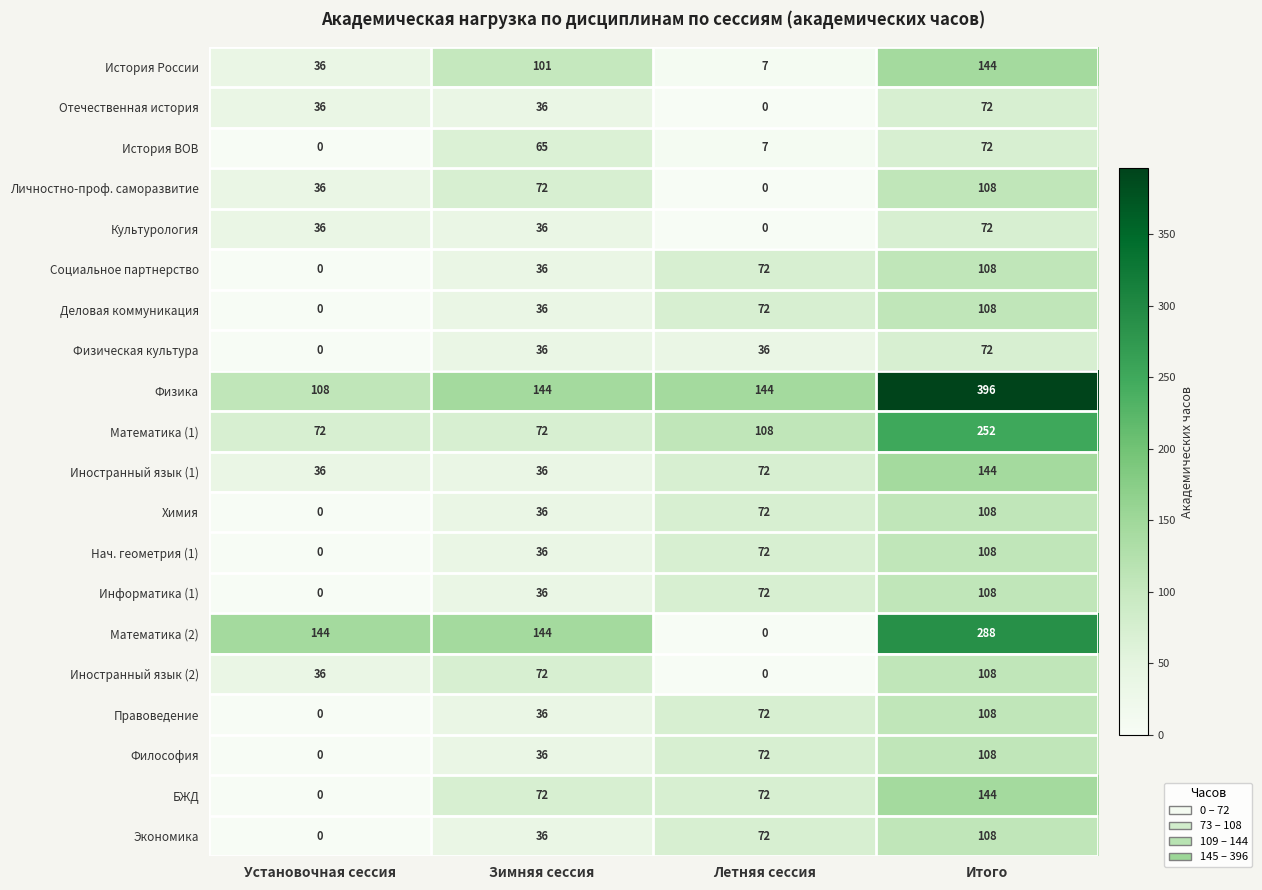

True or false: Правоведение has a value of 36 at Зимняя сессия.

True